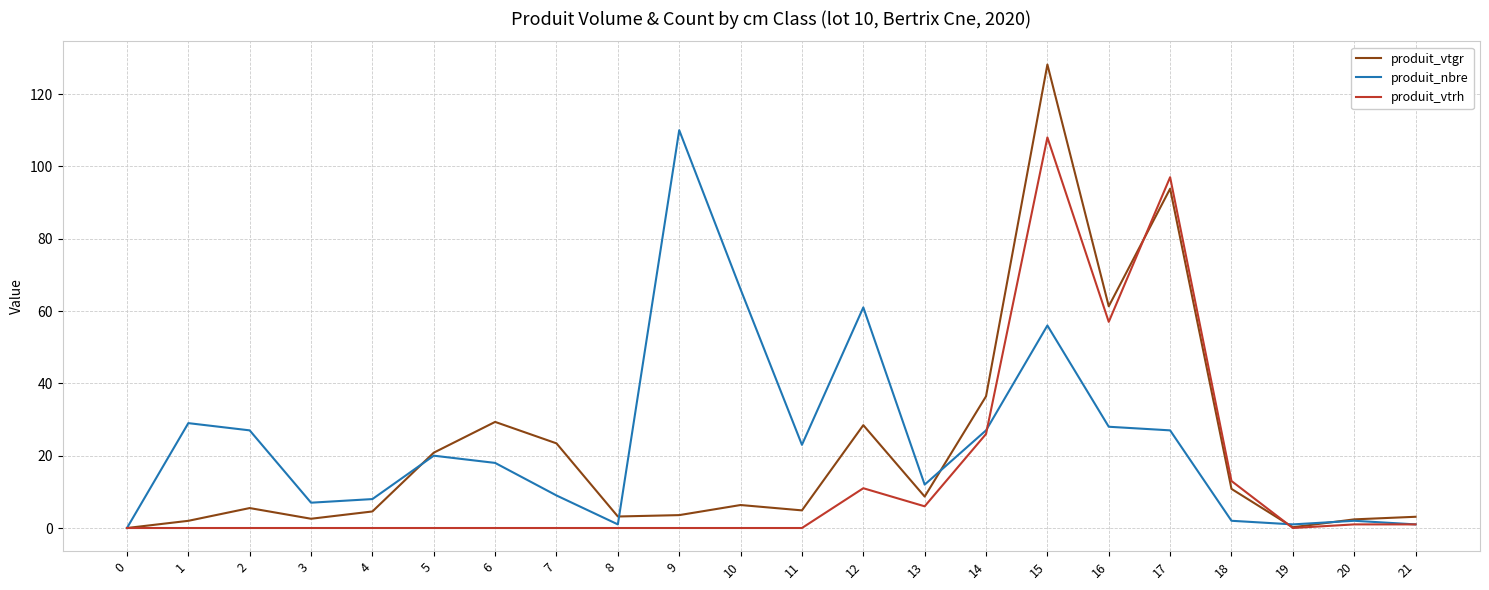

The value of produit_nbre at 17 is 27.0. True or false?

True